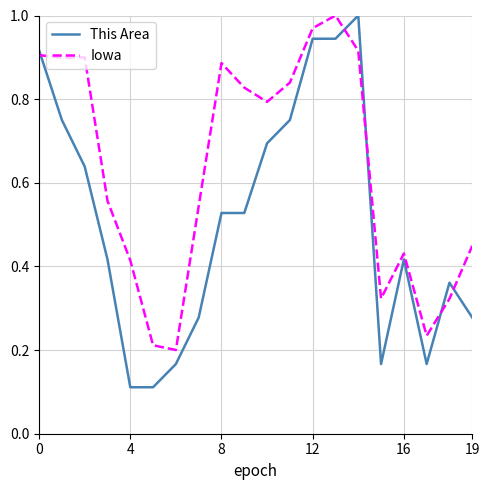

Which series has the widest spread of values?

This Area